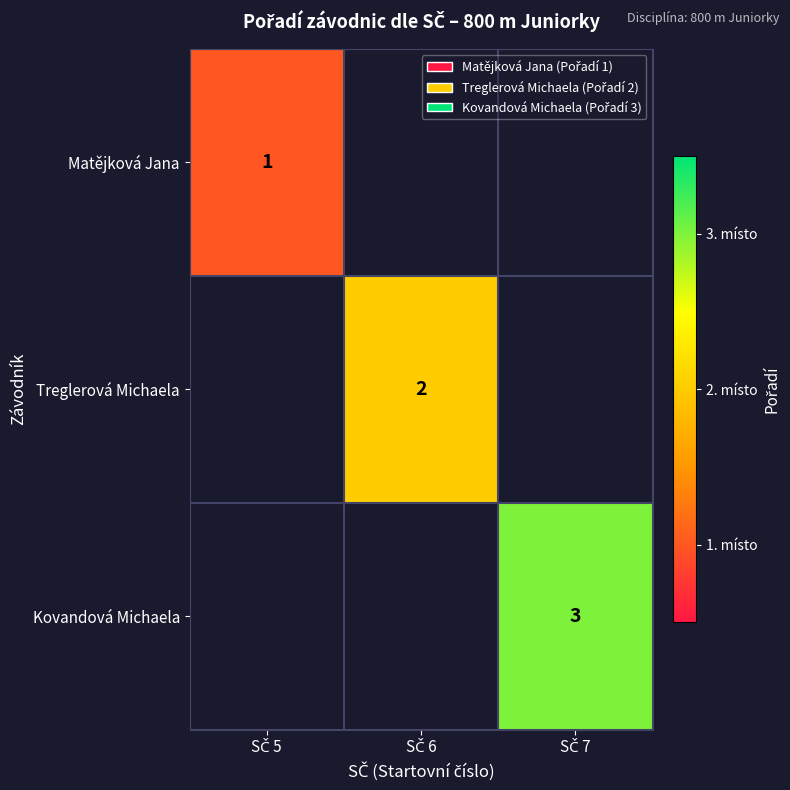

Count the number of data series in this chart.

3